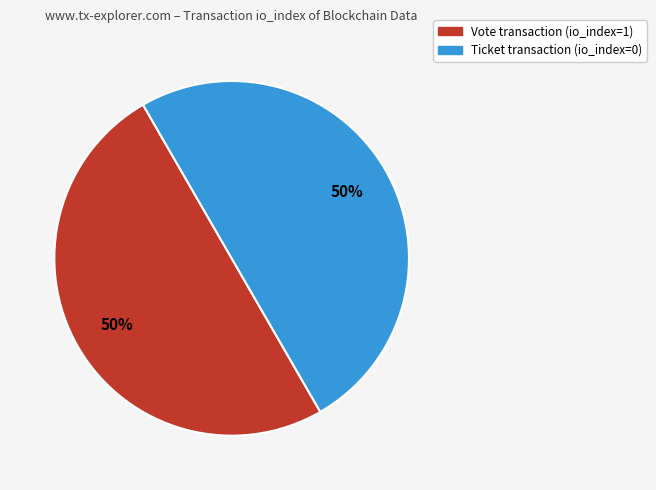

To the nearest percent, what is the average slice percentage?

50%